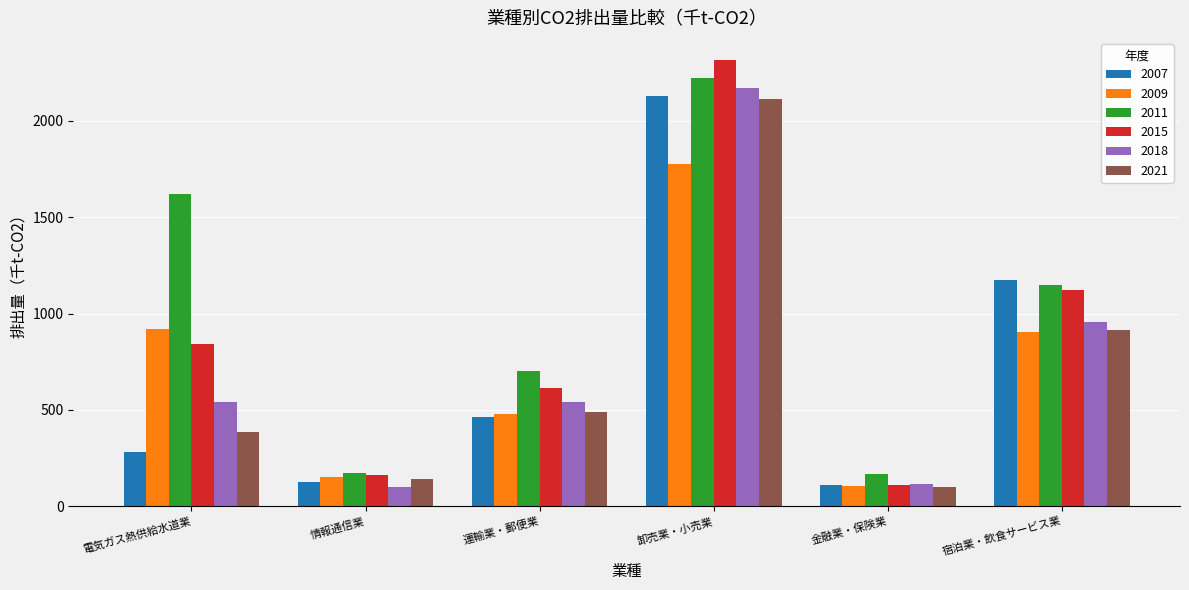

What is the maximum value shown in the chart?

2315.8